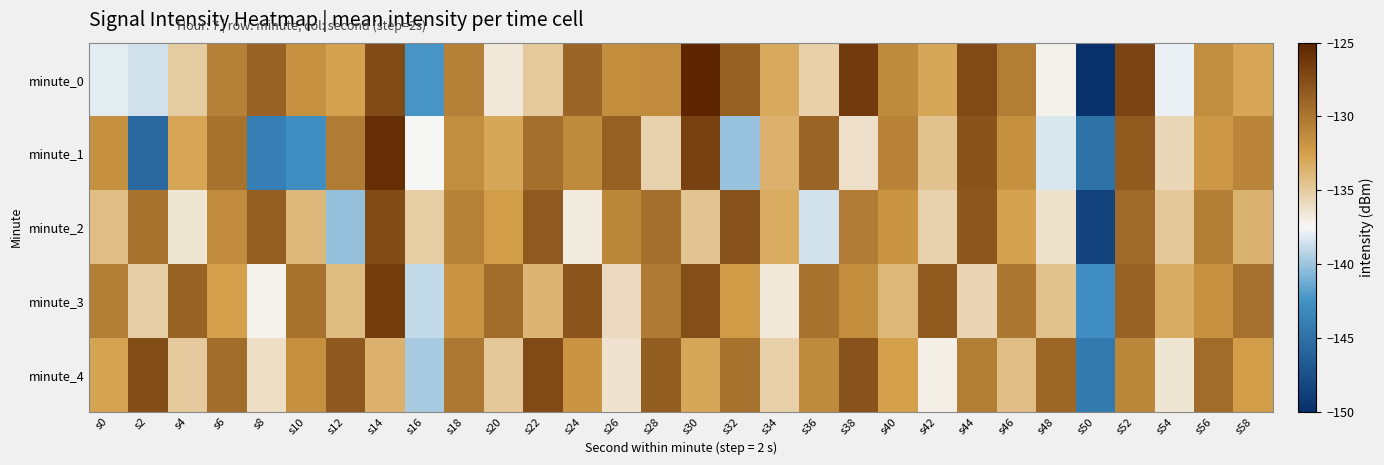

Reading left to right, transcribe all the data shown in this chart.

minute_0: s0=-138.0	s2=-138.5	s4=-135.0	s6=-130.6	s8=-128.8	s10=-131.7	s12=-132.7	s14=-127.4	s16=-142.4	s18=-130.6	s20=-136.7	s22=-134.9	s24=-128.9	s26=-131.5	s28=-131.3	s30=-125.1	s32=-128.6	s34=-133.1	s36=-135.3	s38=-126.4	s40=-131.2	s42=-132.9	s44=-127.3	s46=-130.4	s48=-137.2	s50=-150.3	s52=-127.0	s54=-137.8	s56=-131.4	s58=-132.8
minute_1: s0=-131.6	s2=-145.5	s4=-132.9	s6=-129.7	s8=-144.0	s10=-142.8	s12=-130.4	s14=-125.7	s16=-137.5	s18=-131.4	s20=-133.0	s22=-129.5	s24=-131.2	s26=-128.7	s28=-135.4	s30=-126.8	s32=-140.1	s34=-133.5	s36=-129.0	s38=-136.2	s40=-130.8	s42=-134.5	s44=-127.9	s46=-131.6	s48=-138.3	s50=-145.0	s52=-128.4	s54=-135.7	s56=-132.1	s58=-130.9
minute_2: s0=-134.2	s2=-129.8	s4=-136.5	s6=-131.3	s8=-128.6	s10=-133.9	s12=-140.2	s14=-127.4	s16=-135.1	s18=-130.7	s20=-132.4	s22=-128.3	s24=-136.8	s26=-131.0	s28=-129.5	s30=-134.6	s32=-127.8	s34=-133.2	s36=-138.5	s38=-130.3	s40=-131.9	s42=-135.4	s44=-128.1	s46=-132.7	s48=-136.3	s50=-148.5	s52=-129.2	s54=-134.8	s56=-130.5	s58=-133.6
minute_3: s0=-130.5	s2=-135.2	s4=-128.9	s6=-132.6	s8=-137.3	s10=-129.7	s12=-134.1	s14=-126.5	s16=-138.9	s18=-131.8	s20=-129.3	s22=-133.7	s24=-128.0	s26=-135.9	s28=-130.2	s30=-127.6	s32=-132.3	s34=-136.7	s36=-129.8	s38=-131.5	s40=-133.9	s42=-128.4	s44=-135.6	s46=-130.0	s48=-134.4	s50=-142.7	s52=-128.8	s54=-133.3	s56=-131.7	s58=-129.6
minute_4: s0=-132.8	s2=-127.5	s4=-134.9	s6=-129.4	s8=-136.1	s10=-131.6	s12=-128.2	s14=-133.5	s16=-139.7	s18=-130.1	s20=-134.8	s22=-127.3	s24=-131.9	s26=-136.4	s28=-128.5	s30=-133.0	s32=-129.7	s34=-135.3	s36=-131.2	s38=-127.8	s40=-132.6	s42=-137.1	s44=-130.4	s46=-134.2	s48=-129.1	s50=-144.3	s52=-131.0	s54=-136.5	s56=-129.3	s58=-132.4